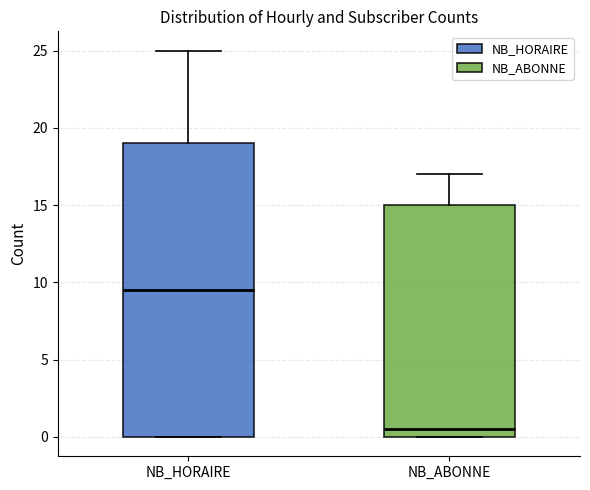

Comparing the boxes themselves (not the whiskers), which one is the tallest?

NB_HORAIRE